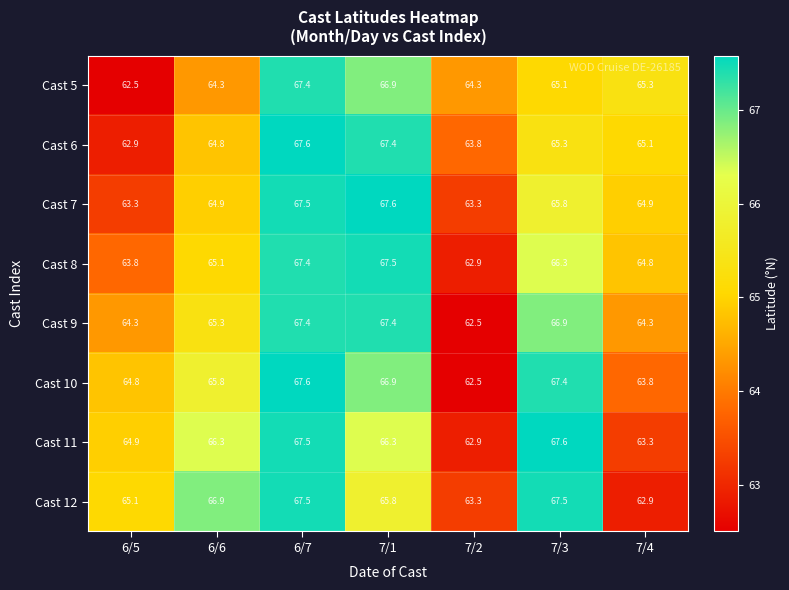

How many distinct data groups are displayed?

8